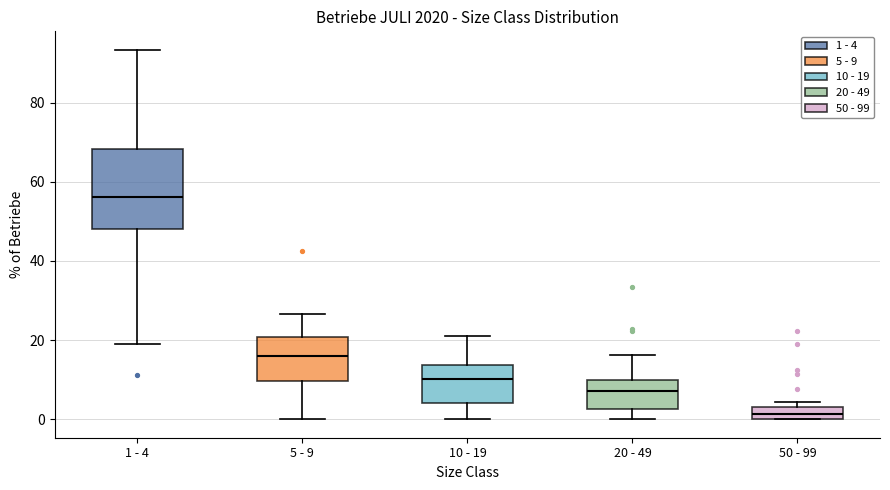

Which box is the tallest, from its lower edge to its upper edge?

1 - 4